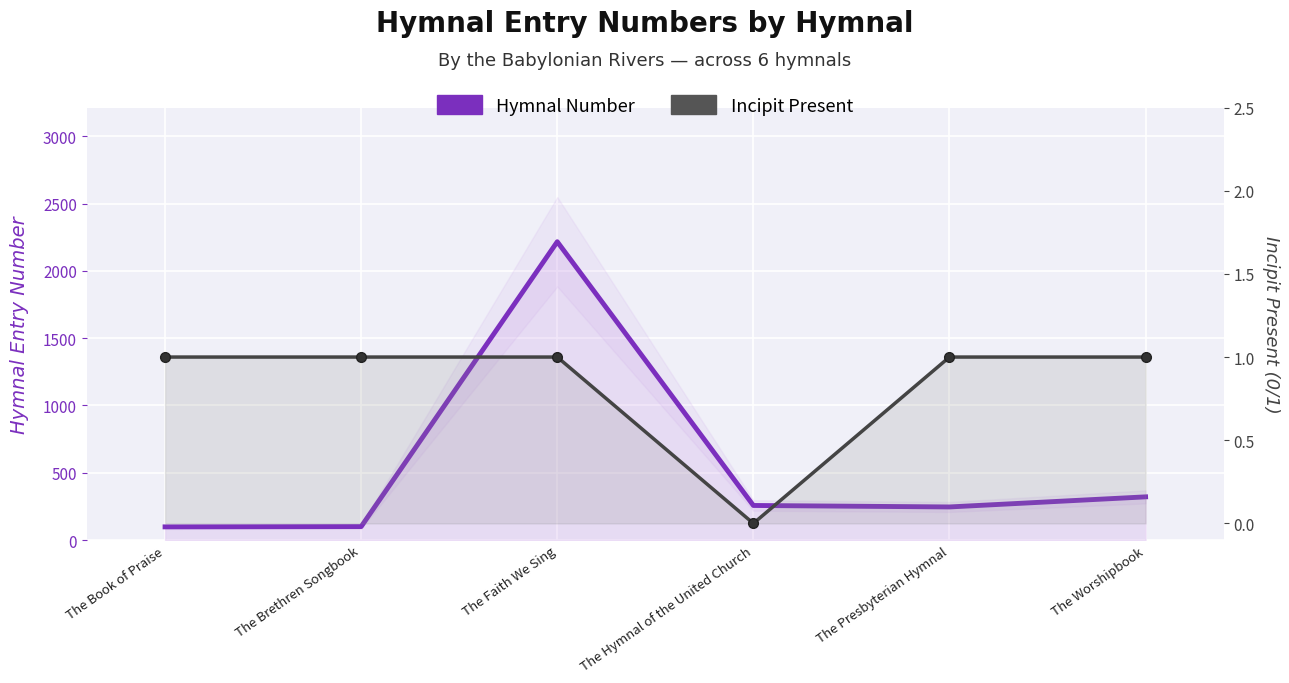

Reading left to right, extract all data points from this chart.

Hymnal Number: The Book of Praise=98	The Brethren Songbook=100	The Faith We Sing=2217	The Hymnal of the United Church=257	The Presbyterian Hymnal=246	The Worshipbook=321
Incipit Present: The Book of Praise=1	The Brethren Songbook=1	The Faith We Sing=1	The Hymnal of the United Church=0	The Presbyterian Hymnal=1	The Worshipbook=1